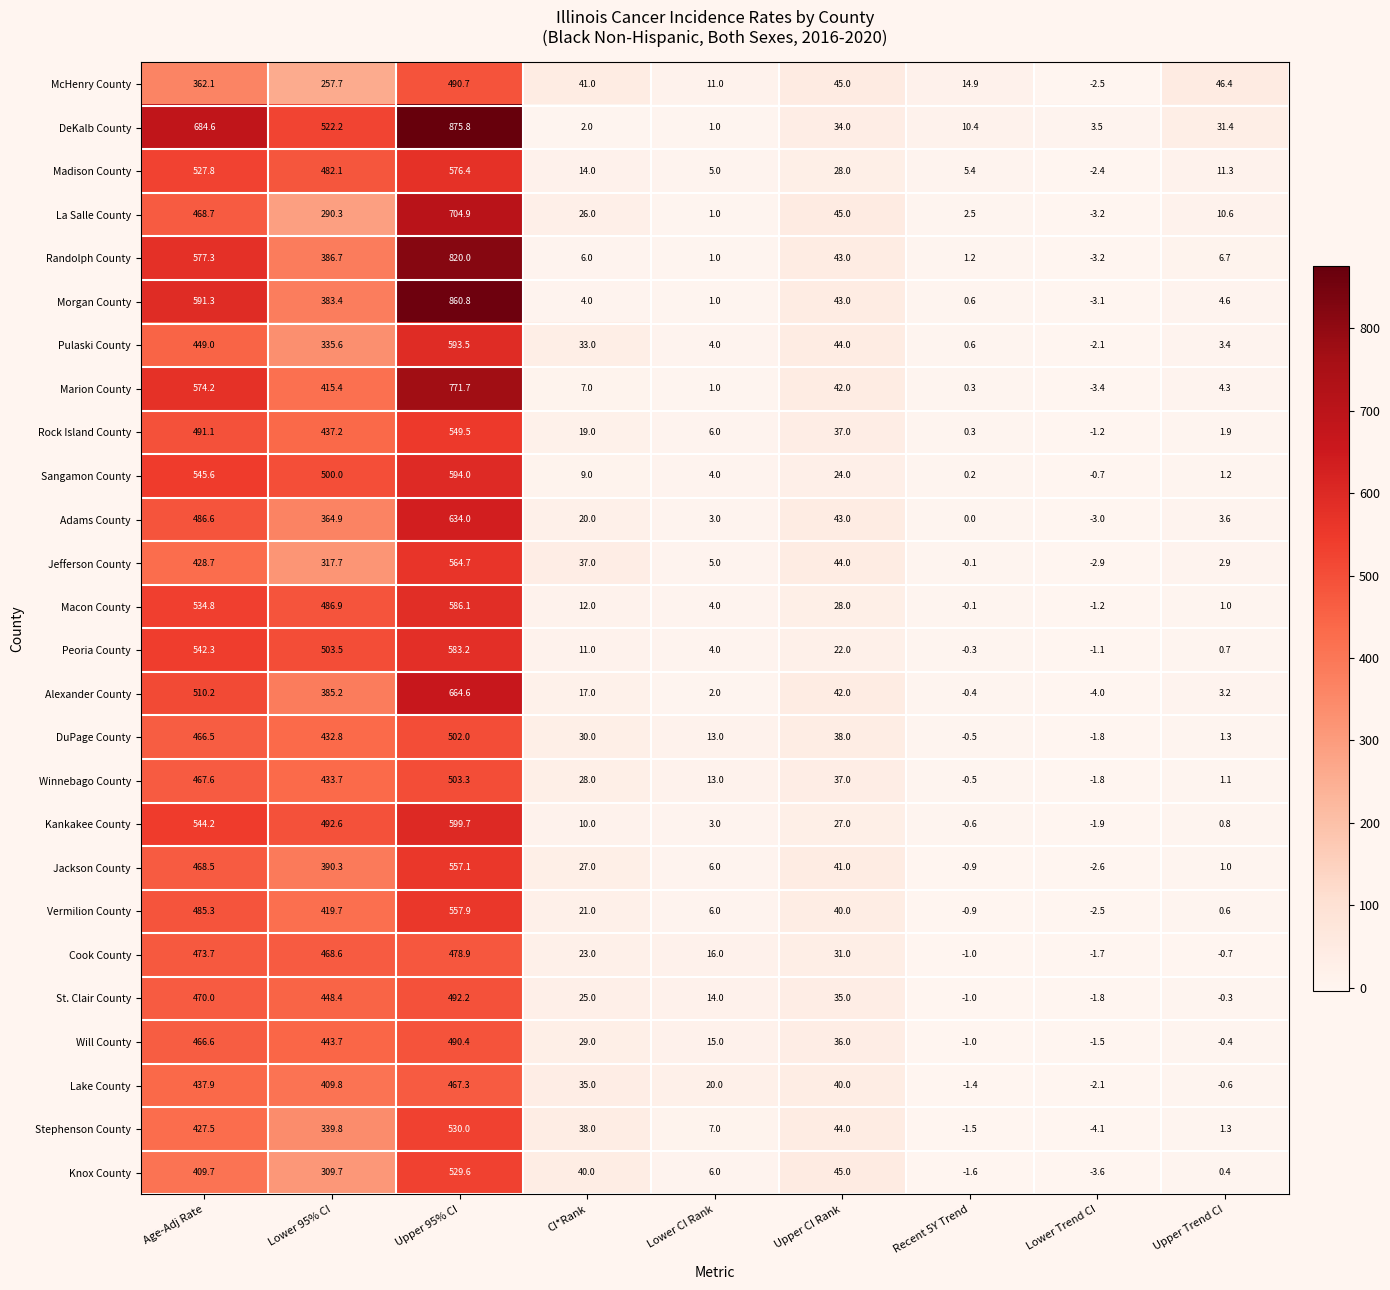

At how many categories does at least one series exceed 269?

3